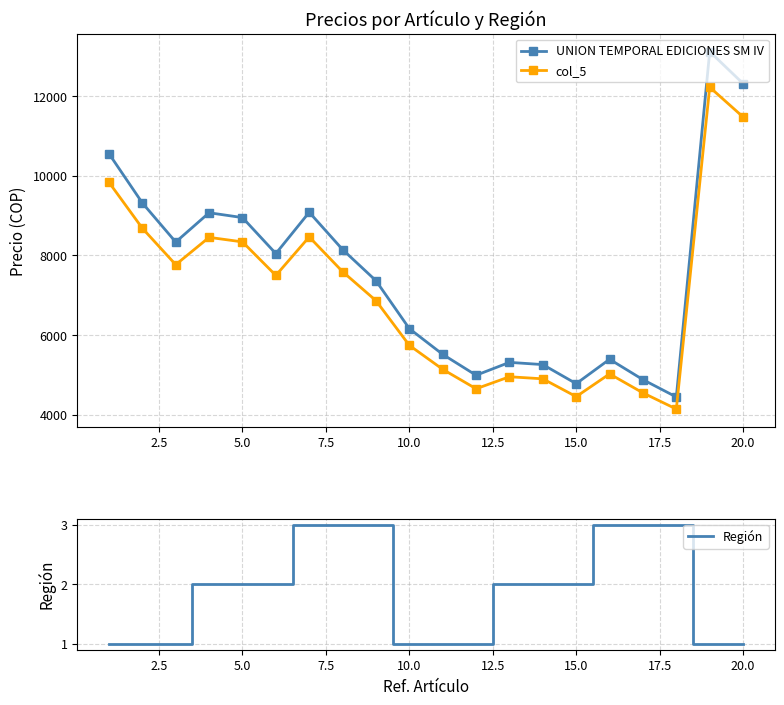

What is the average value of the col_5 series?

7038